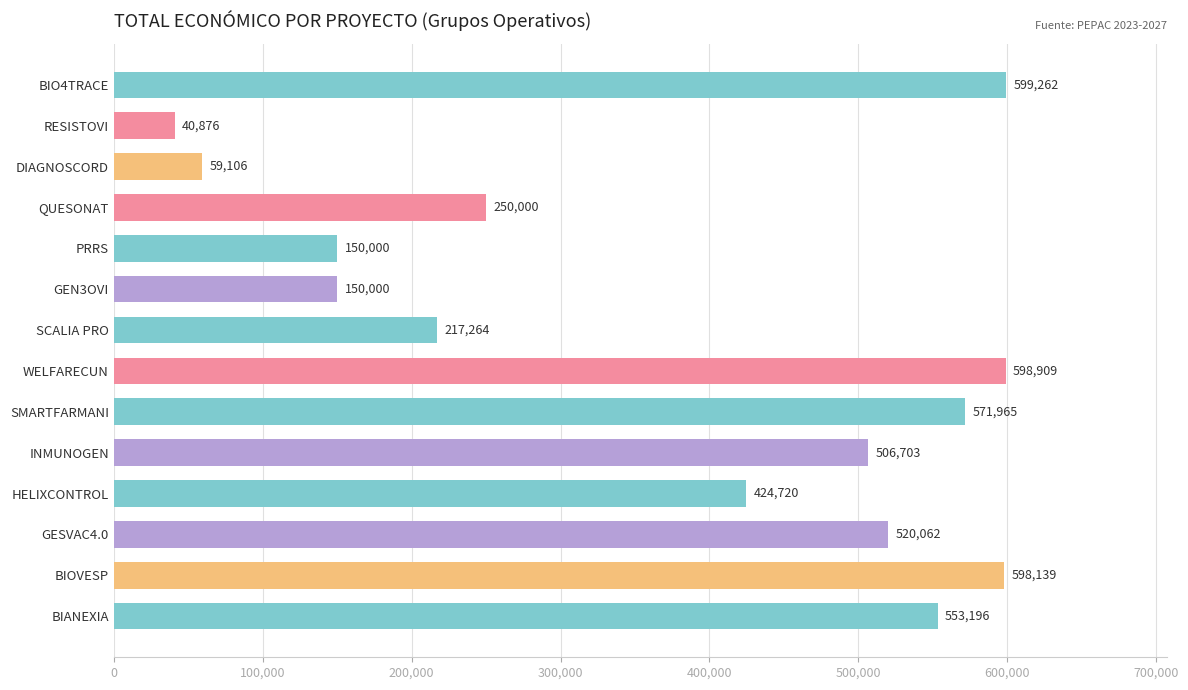

What is the change in value from PRRS to GESVAC4.0?

+370062